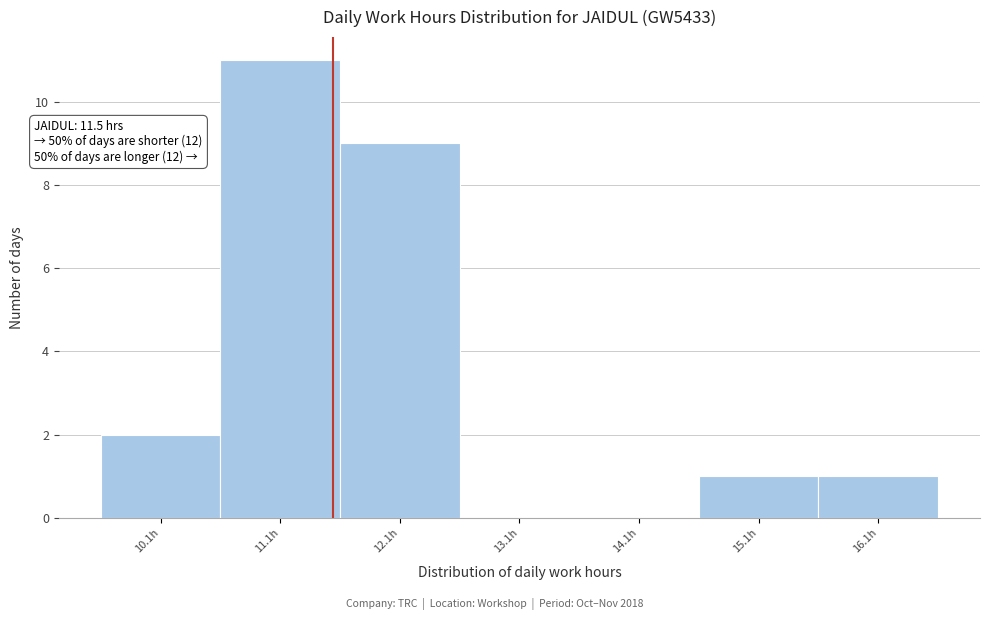

Which range on the x-axis has the tallest bar?

10.55 to 11.55